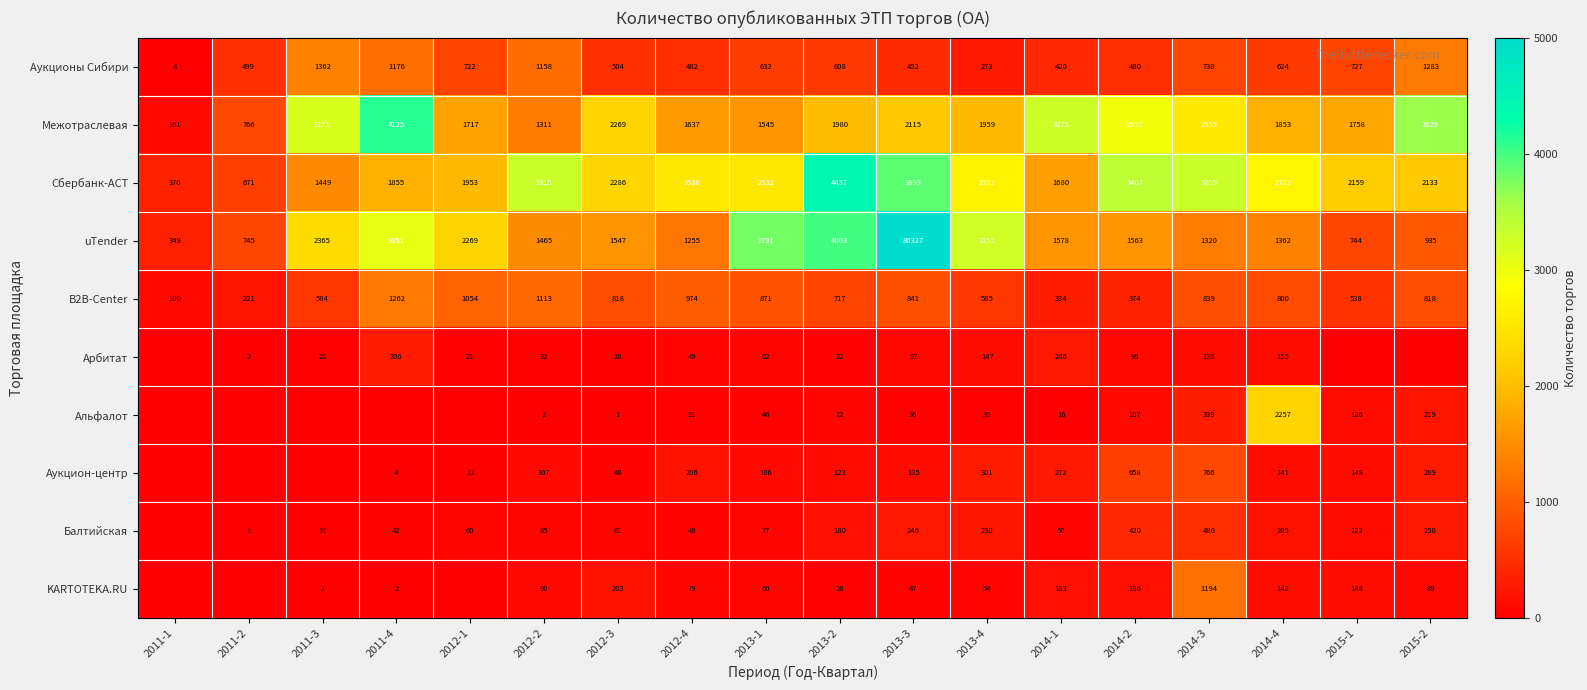

Which series changed the most between 2013-3 and 2014-3?

uTender